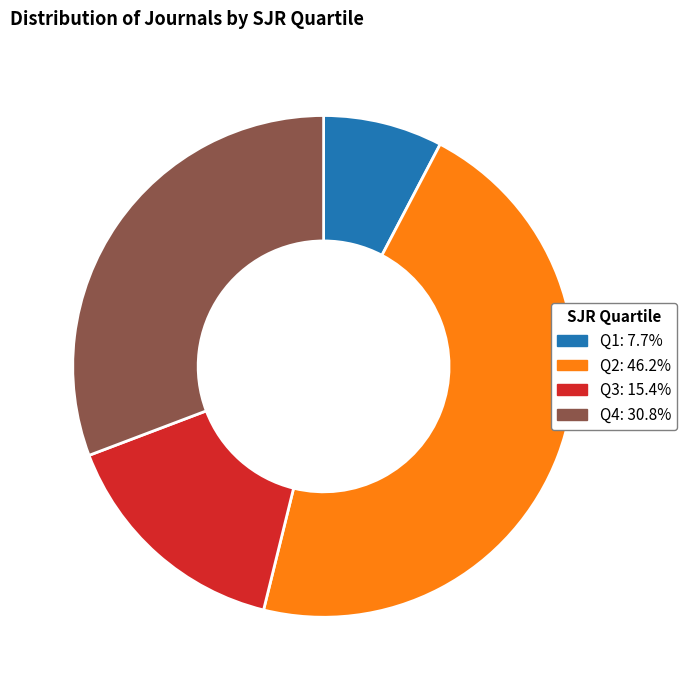

Do Q1 and Q3 together represent more than half of the pie?

No